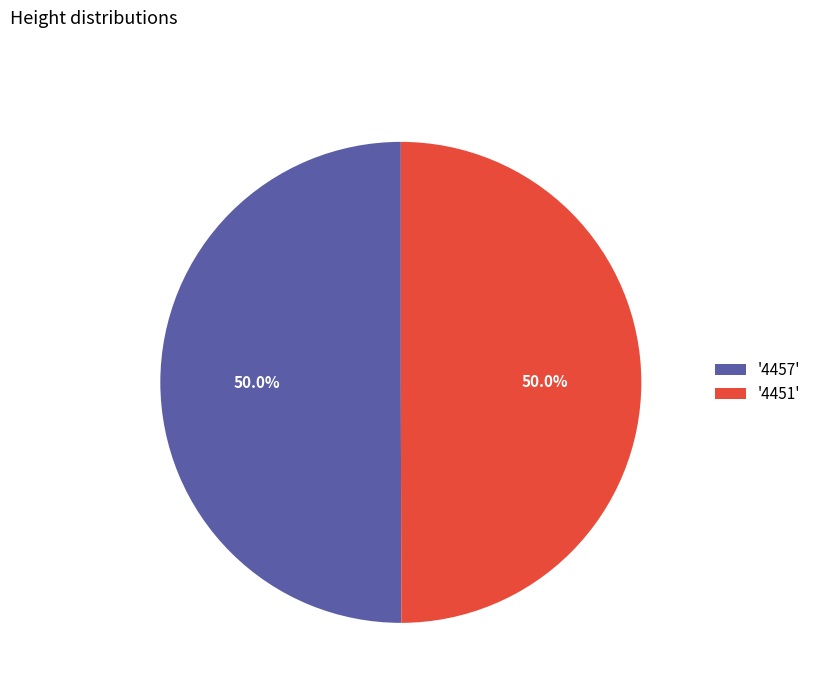

What portion of the pie excludes '4457'?

50.0%